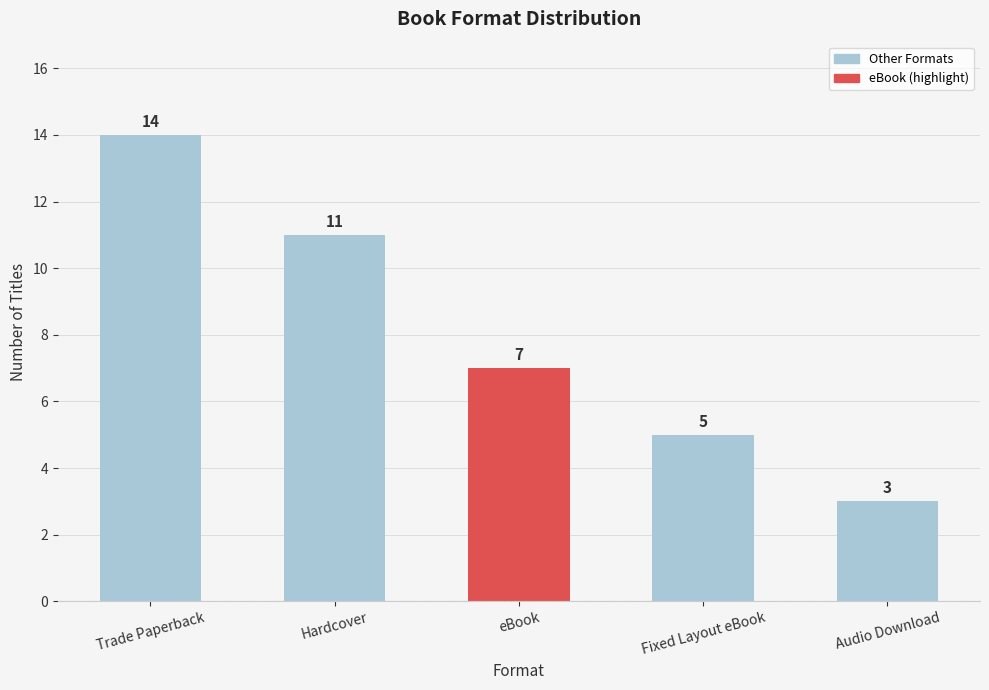

Count the values in the range 5 to 11.

3